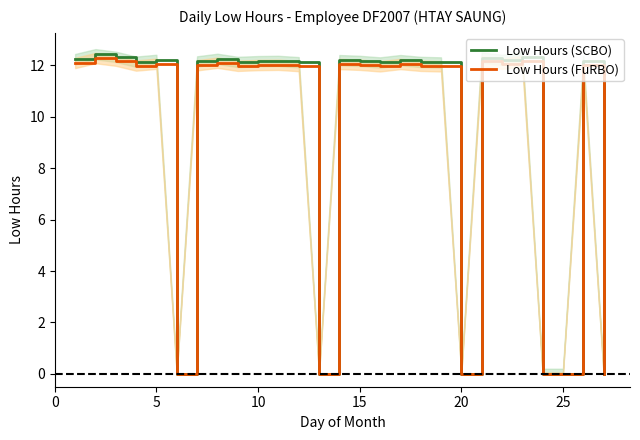

How many values in the Low Hours (SCBO) series exceed 12?

21